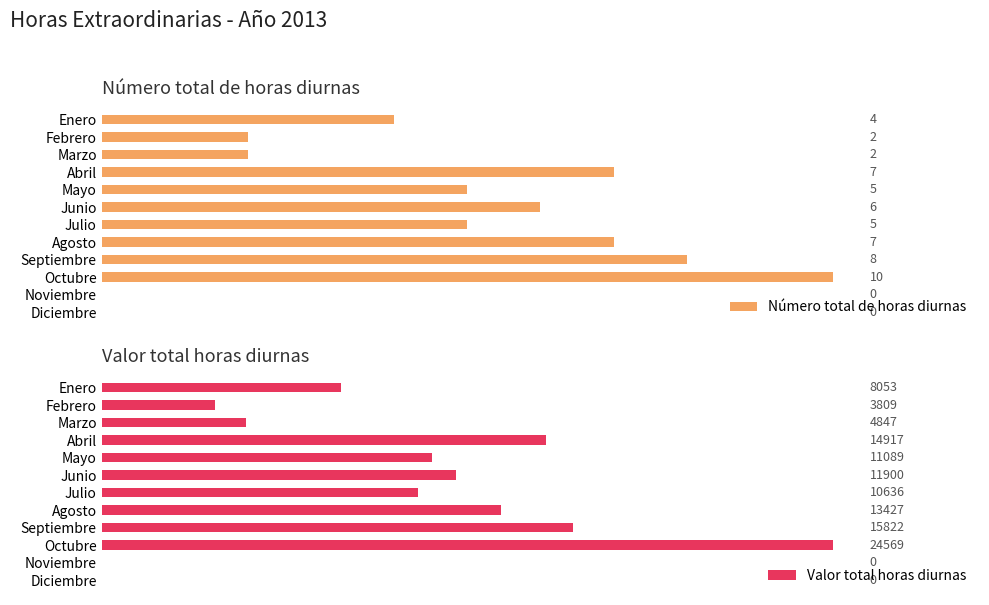

At which label is Valor total horas diurnas closest to 12284?

Junio